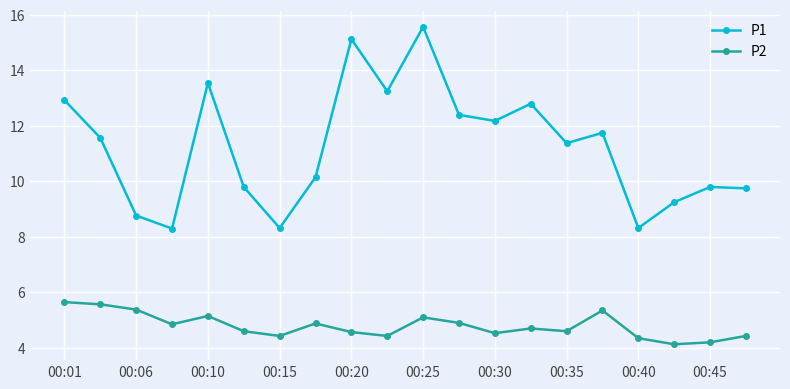

True or false: P1 has more than 0 points higher than both neighbors.

True